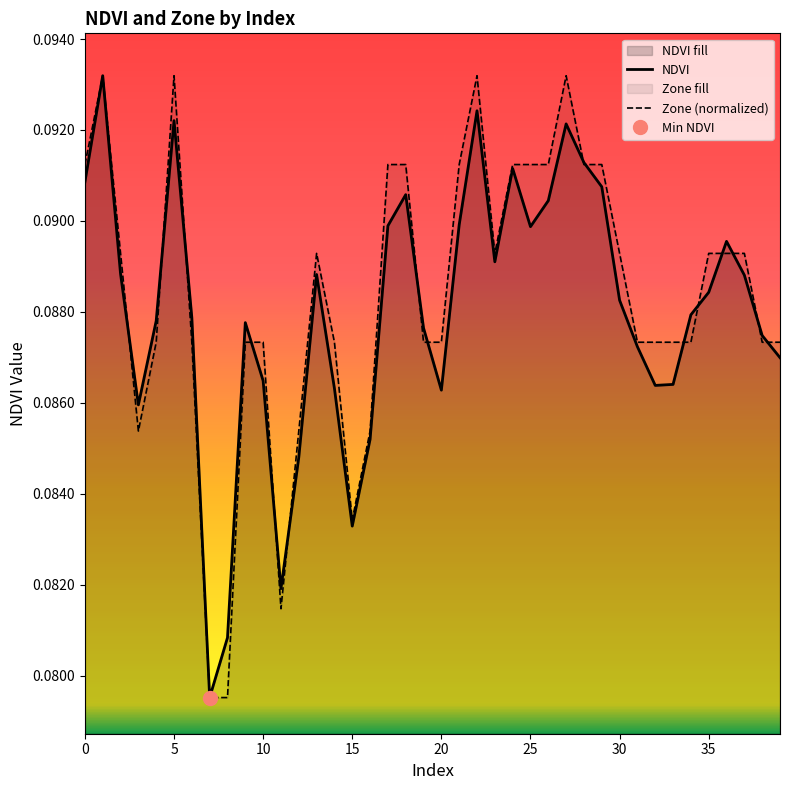

Is it true that Zone (normalized) equals 0.0 at 15?

False